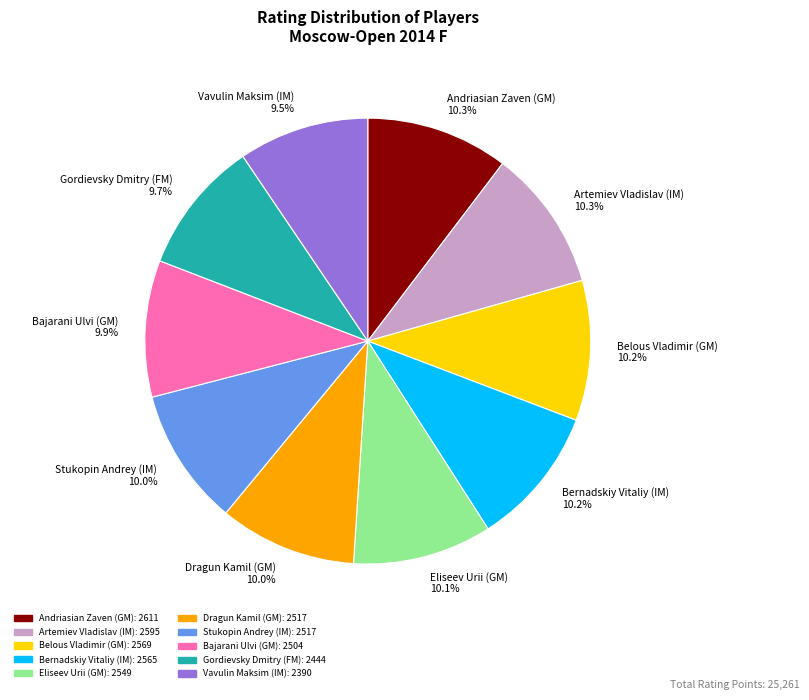

Is Artemiev Vladislav (IM) 10.3% the majority of the pie?

No